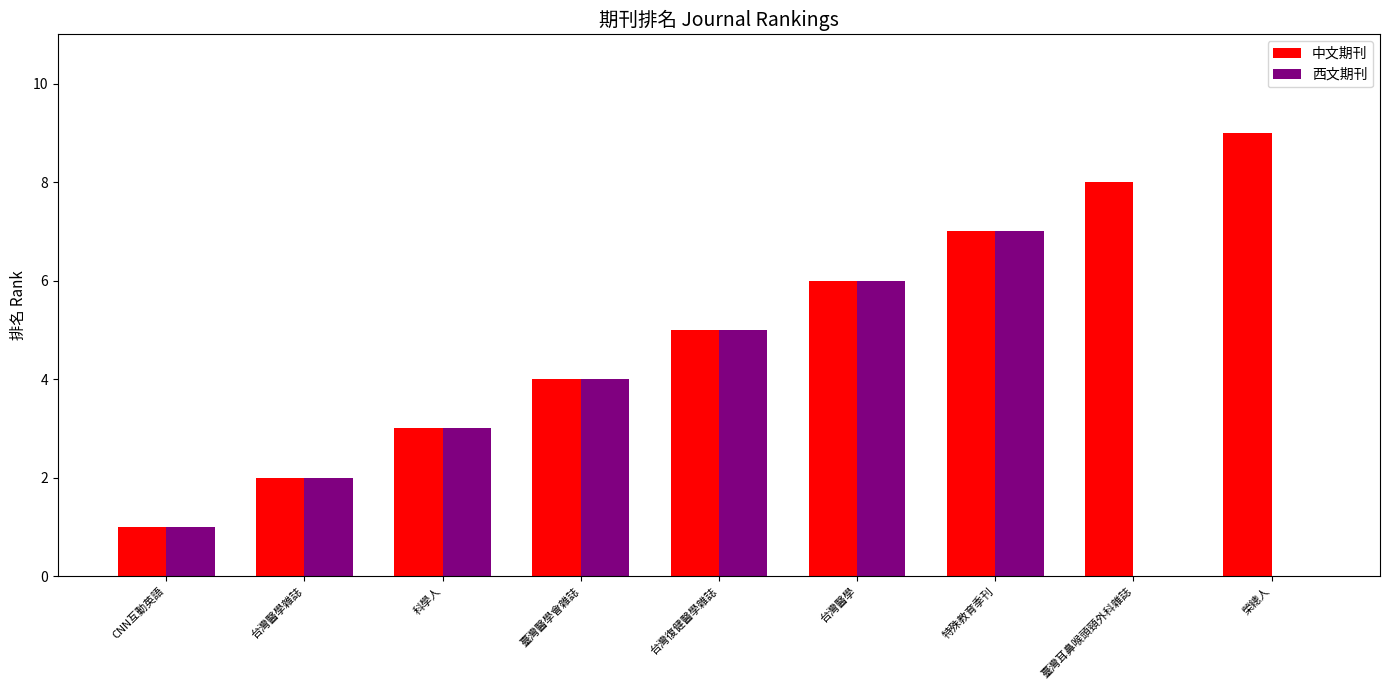

Where is 中文期刊 nearest to the value 5?

台灣復健醫學雜誌